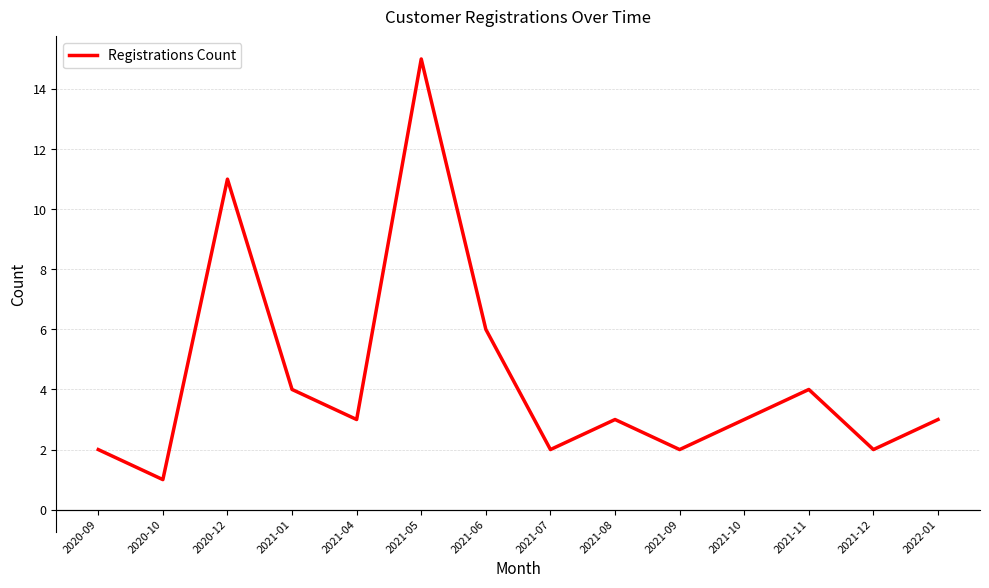

What is the difference between the values at 2021-09 and 2021-06?

4